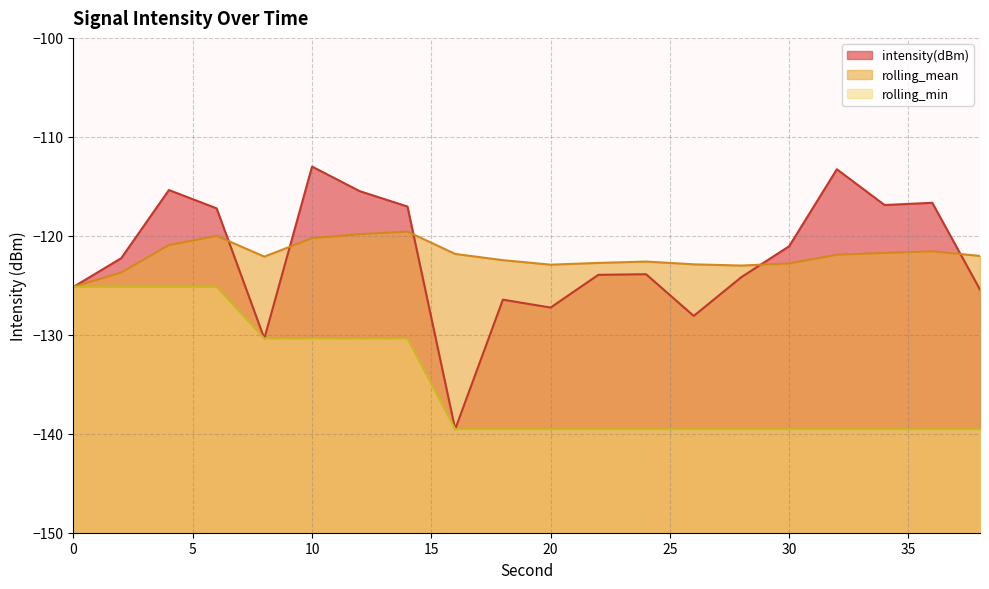

At how many categories does at least one series exceed -125?

19